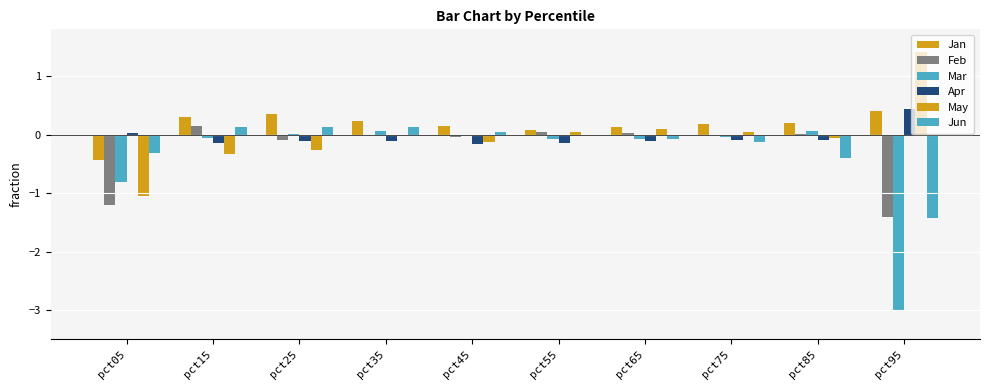

Rank the series by their maximum value, from highest to lowest.

May, Apr, Jan, Feb, Jun, Mar